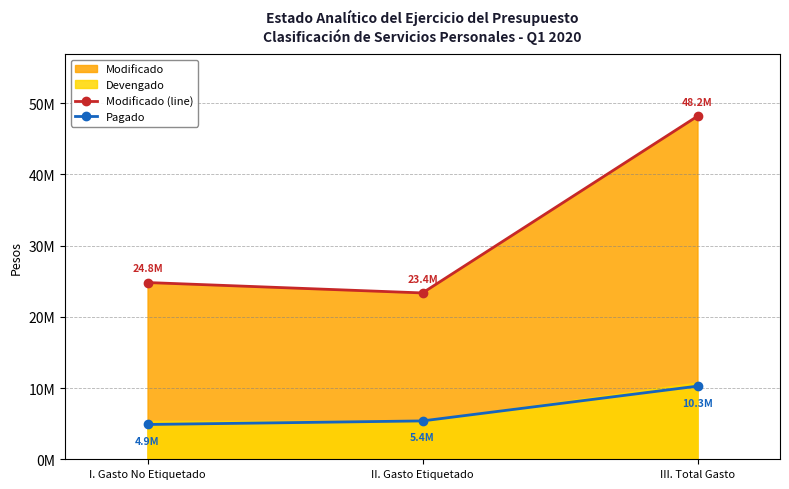

How many categories are shown in the chart?

3